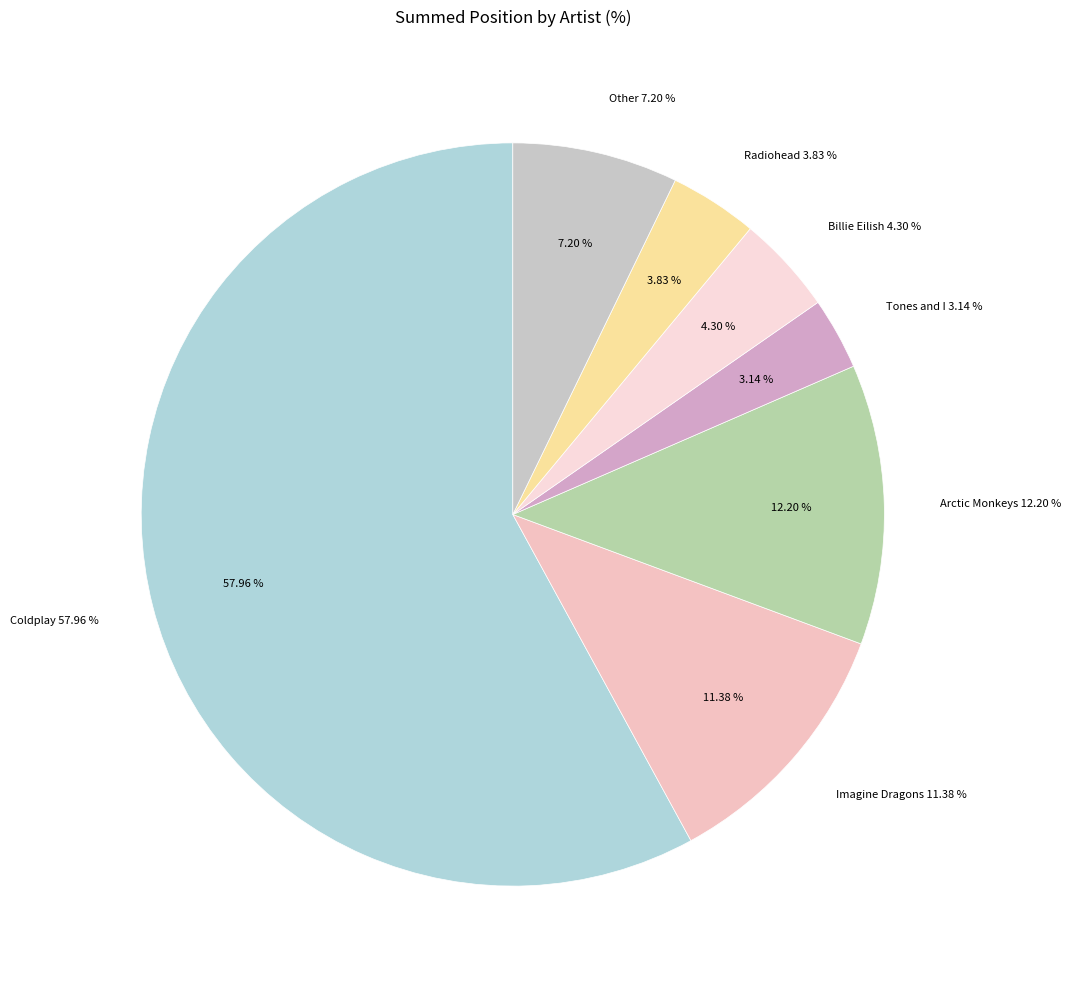

What is the ratio of the value at Billie Eilish to the value at Tones and I?

1.4